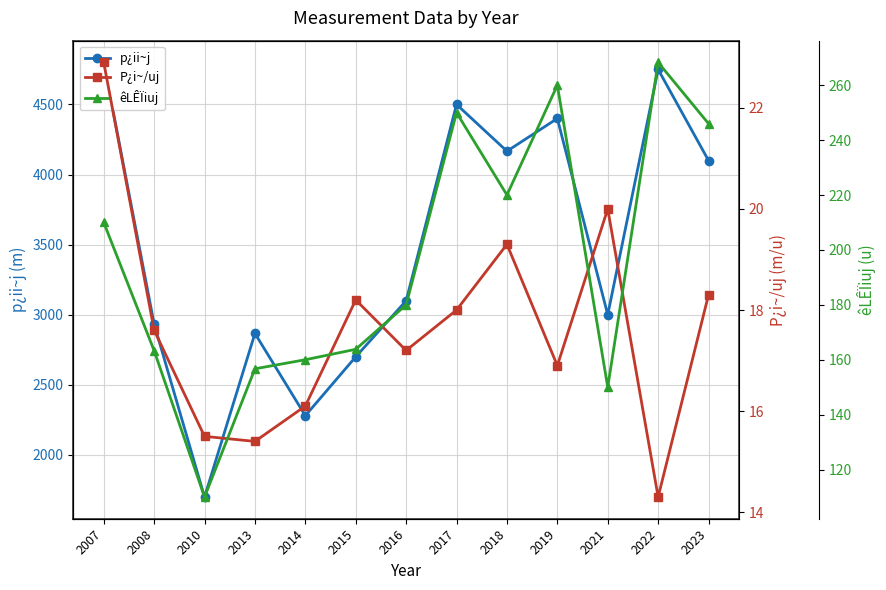

How many data points does each series have?

13